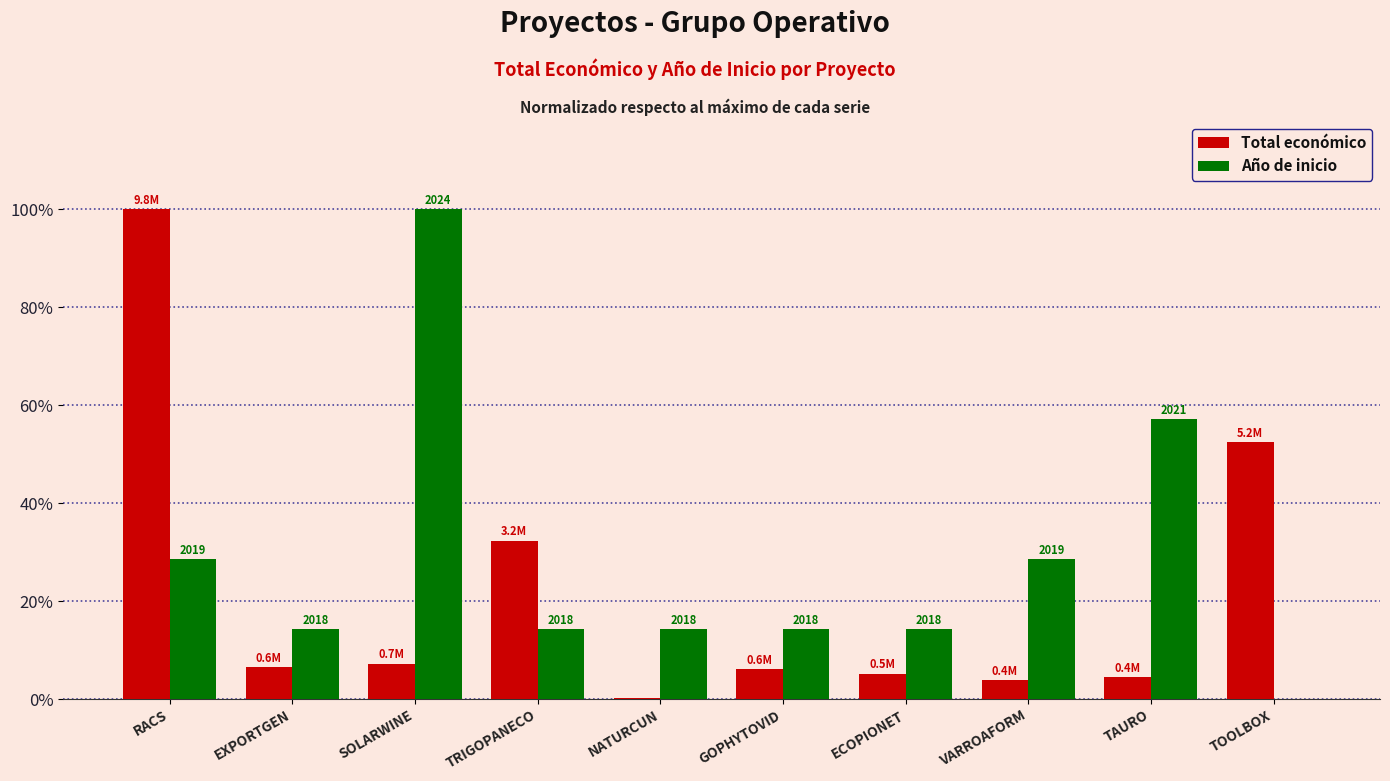

What are all the series names shown in the legend?

Total económico, Año de inicio